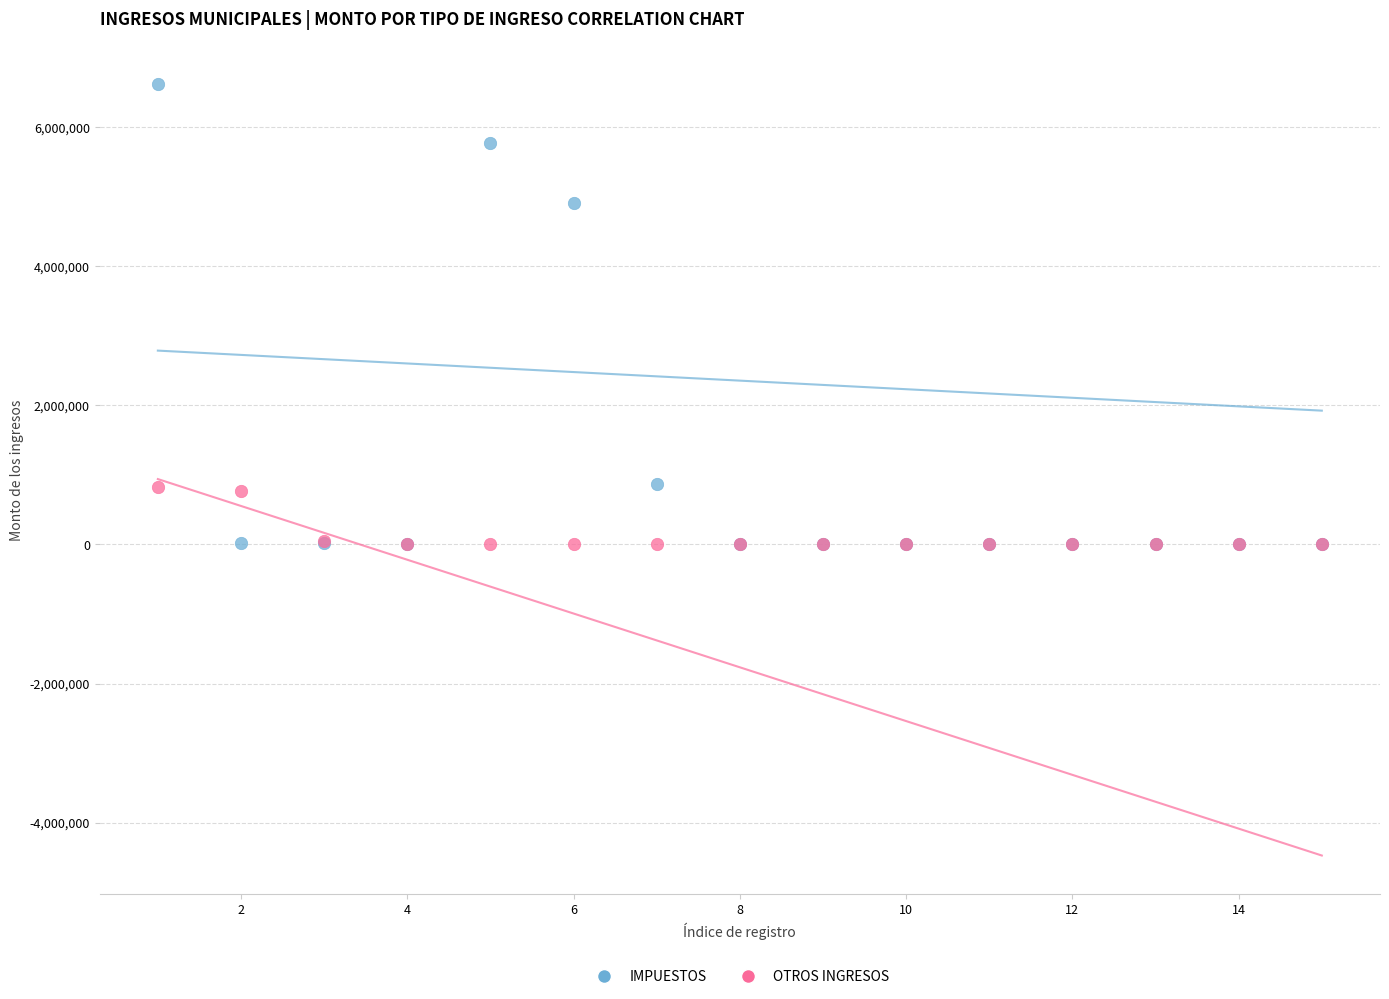

What are all the series names shown in the legend?

IMPUESTOS, OTROS INGRESOS